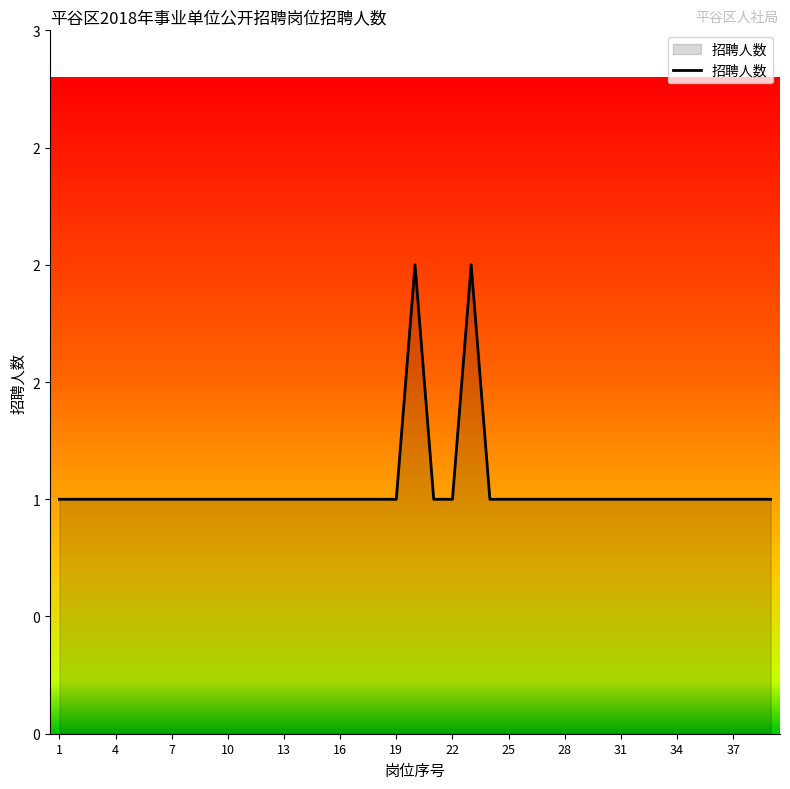

Does the chart display data point markers on the line(s)?

No